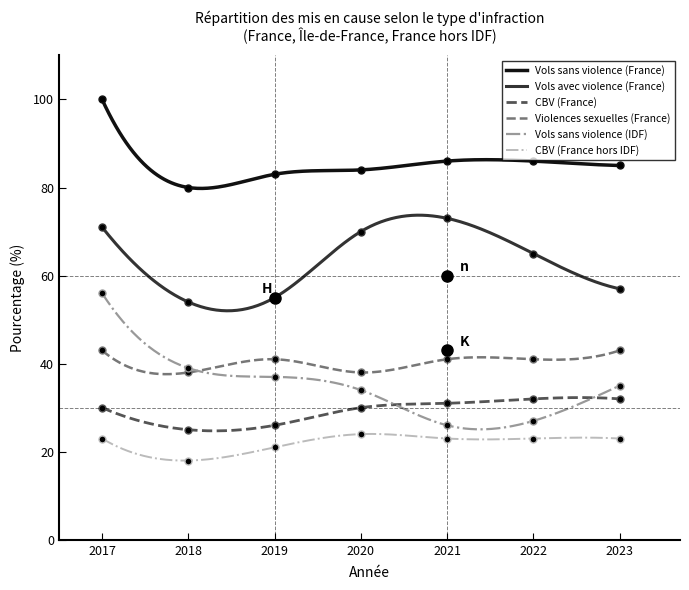

Count the number of categories in the chart.

7